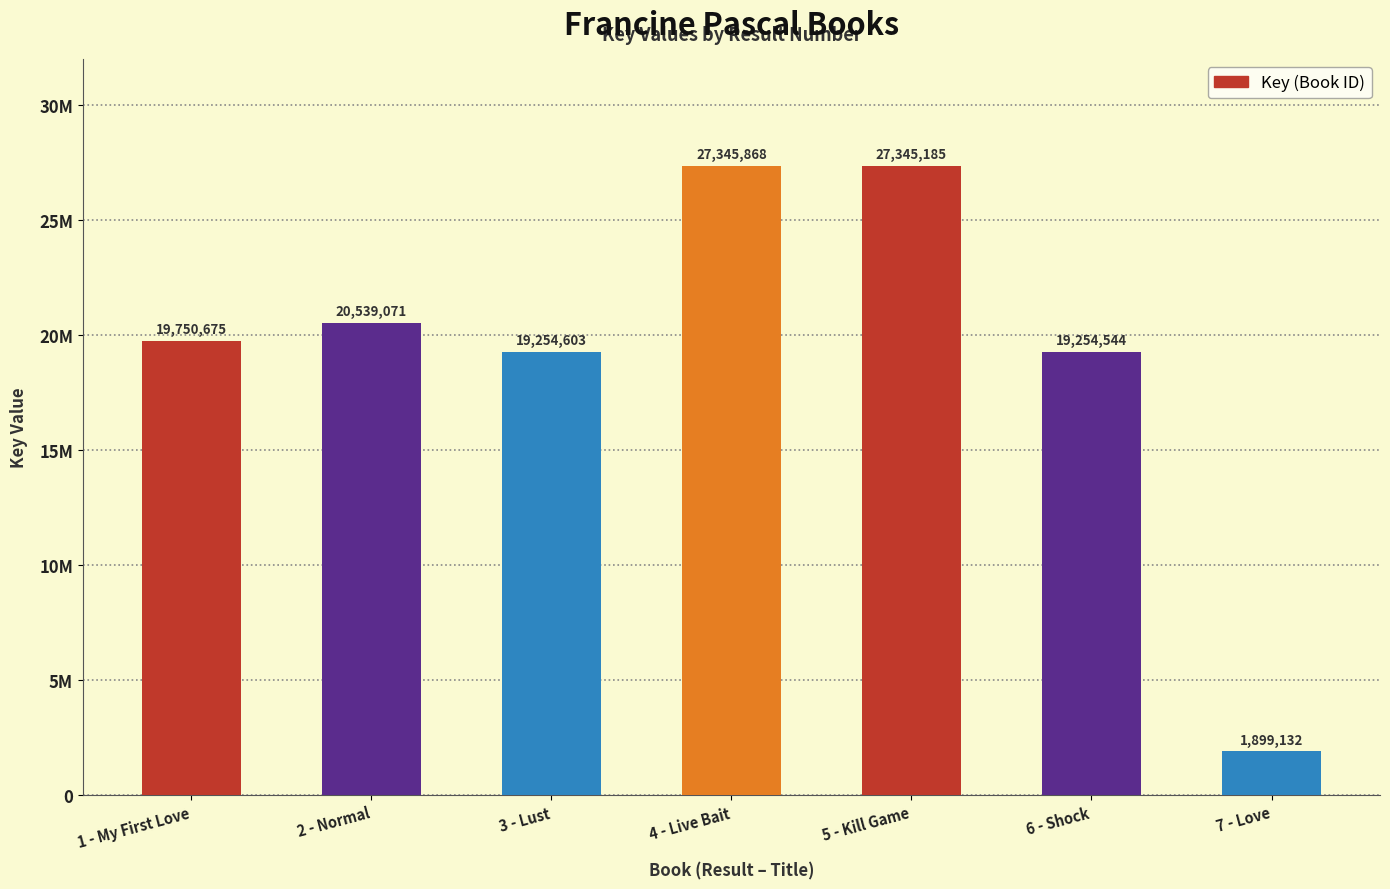

Are the bars horizontal?

No